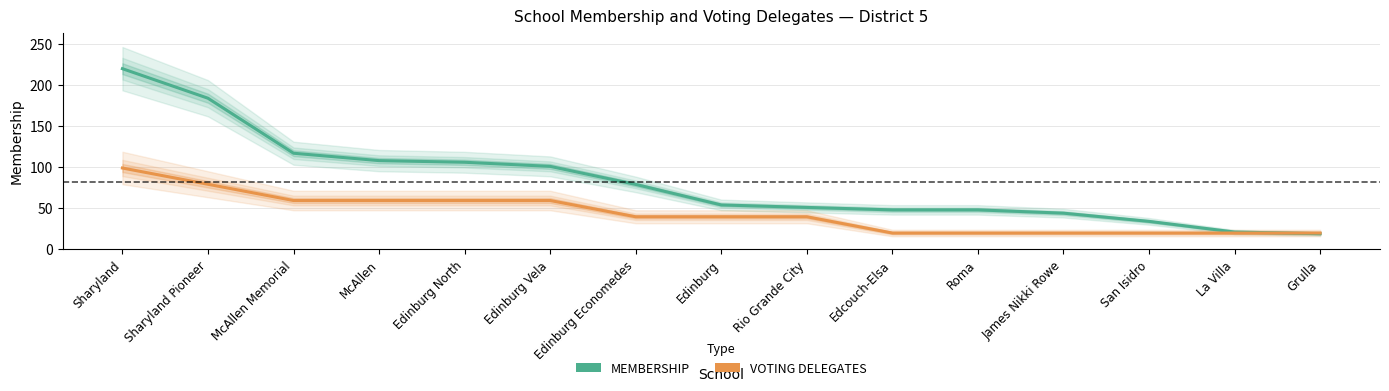

The MEMBERSHIP series shows 31.4 at La Villa. True or false?

False